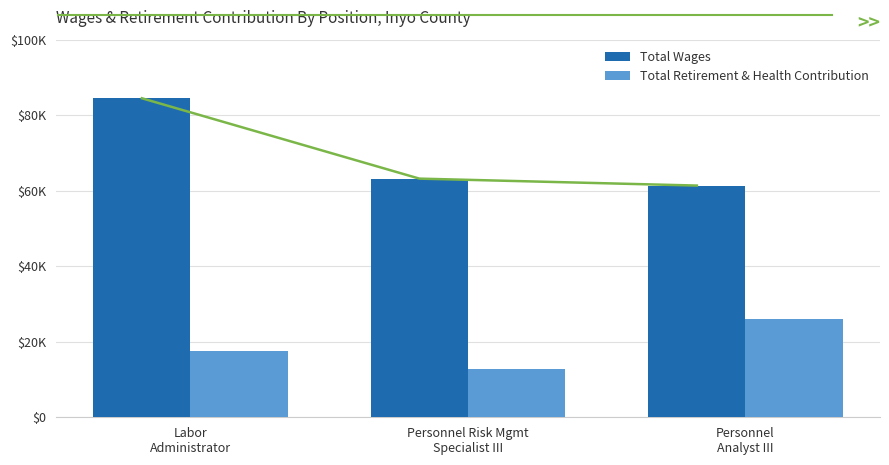

List the series in order of their overall mean, highest first.

Total Wages, Total Retirement & Health Contribution